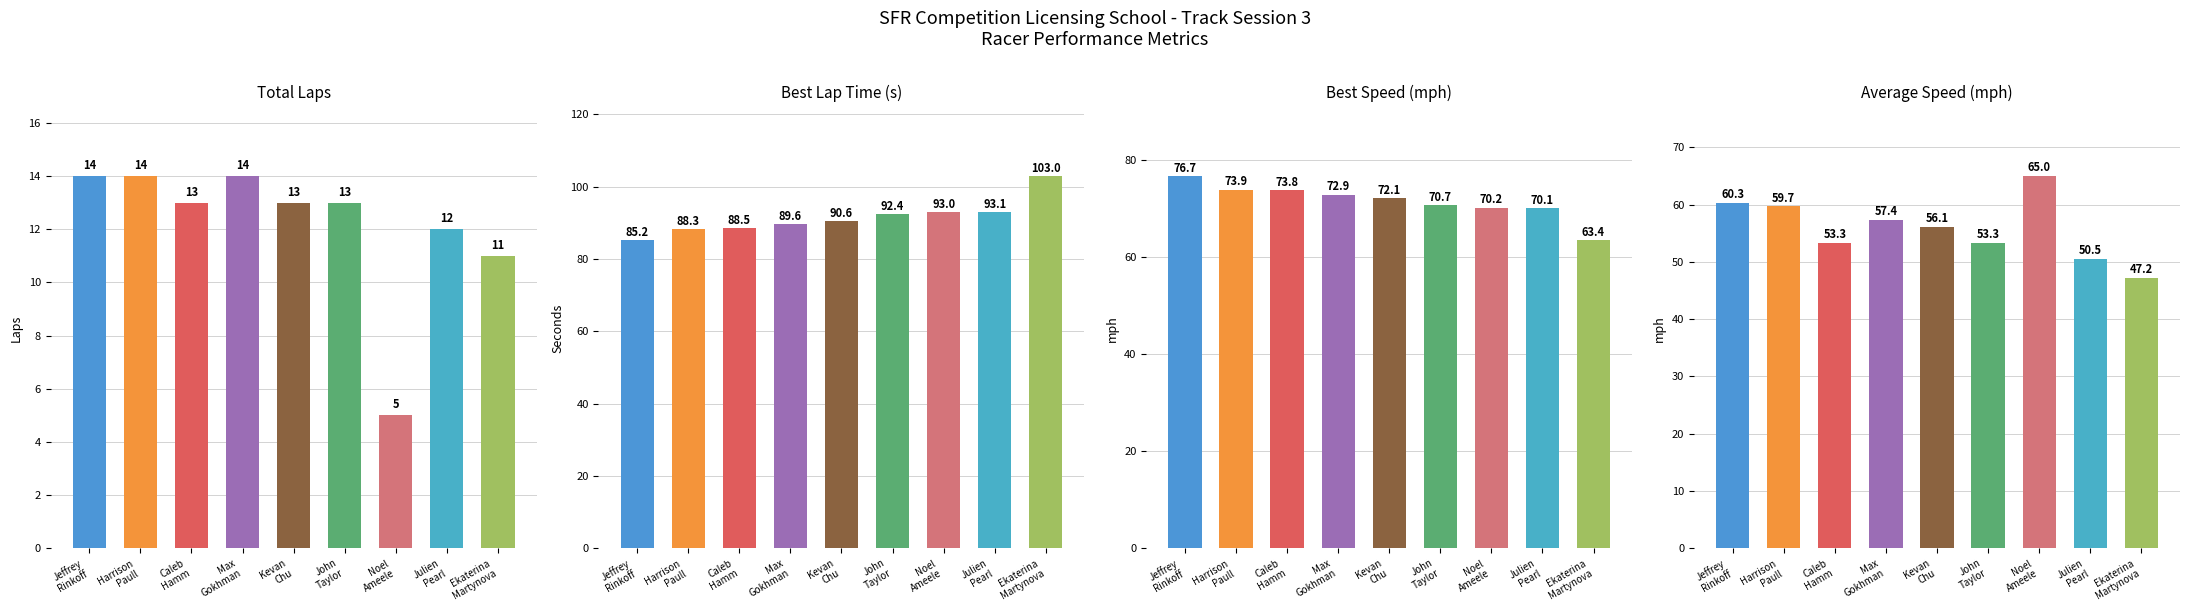

At which category is the sum across all series the highest?

Jeffrey
Rinkoff